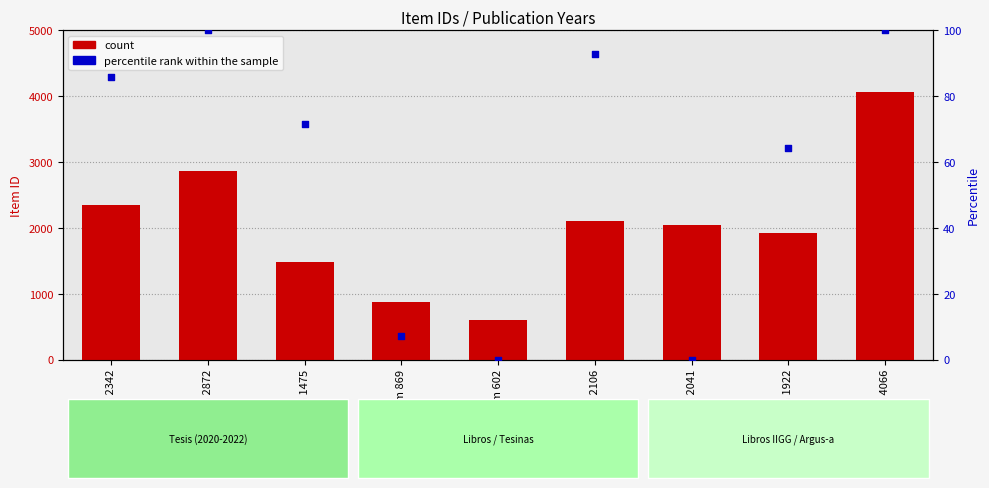

What are all the series names shown in the legend?

count, percentile rank within the sample